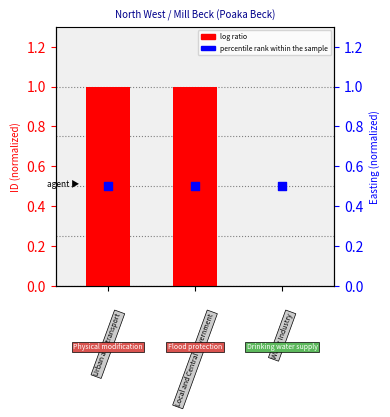

Is the value of log ratio at 0 greater than the value of percentile rank within the sample at 0?

Yes